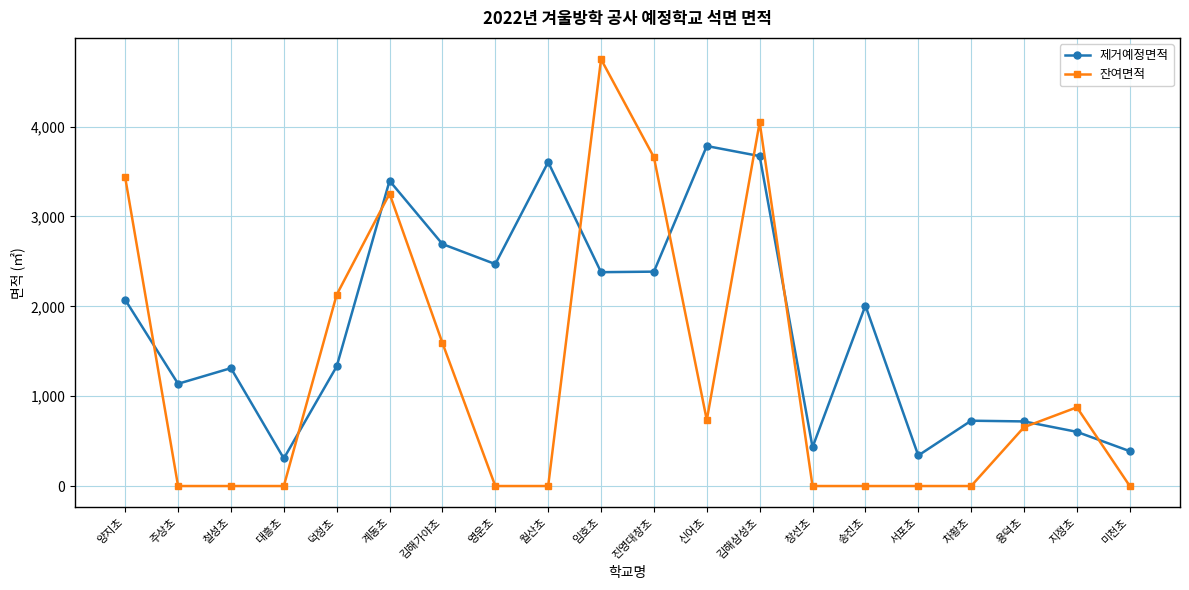

What is the difference between the 잔여면적 values at 임호초 and 창선초?

4750.0